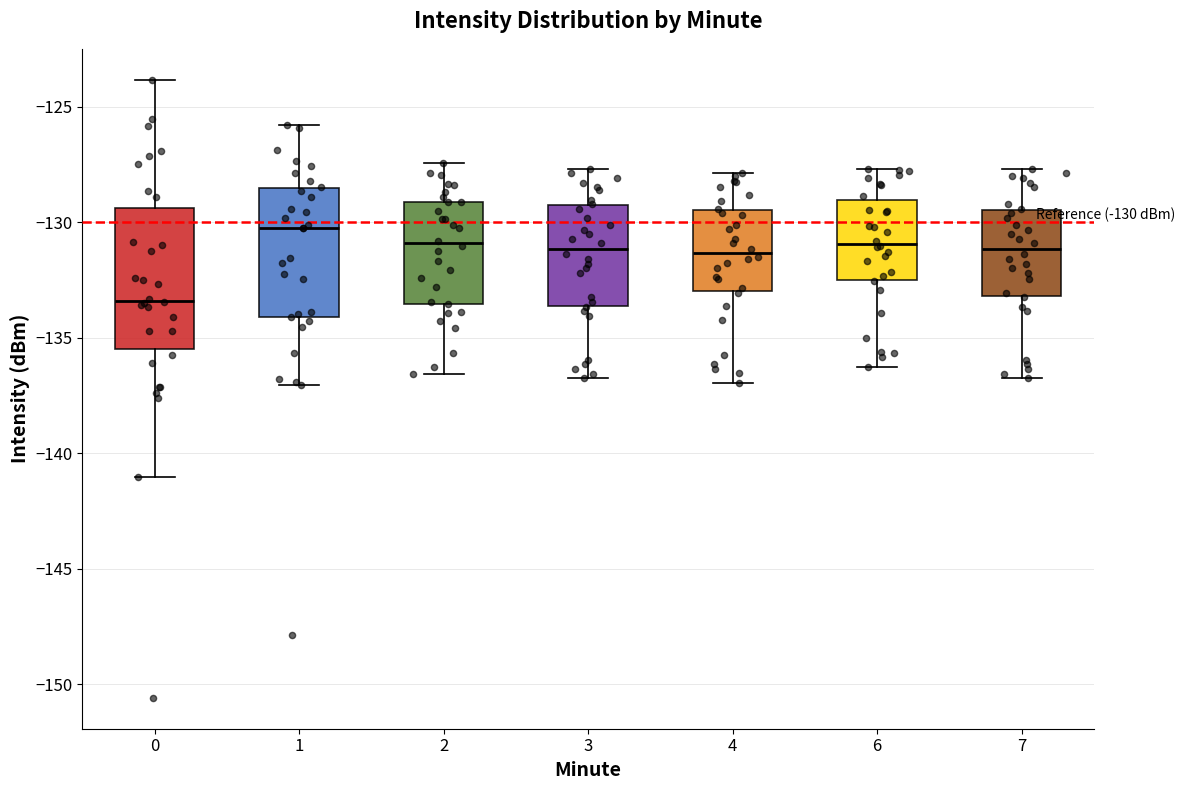

Which box is the tallest, from its lower edge to its upper edge?

0